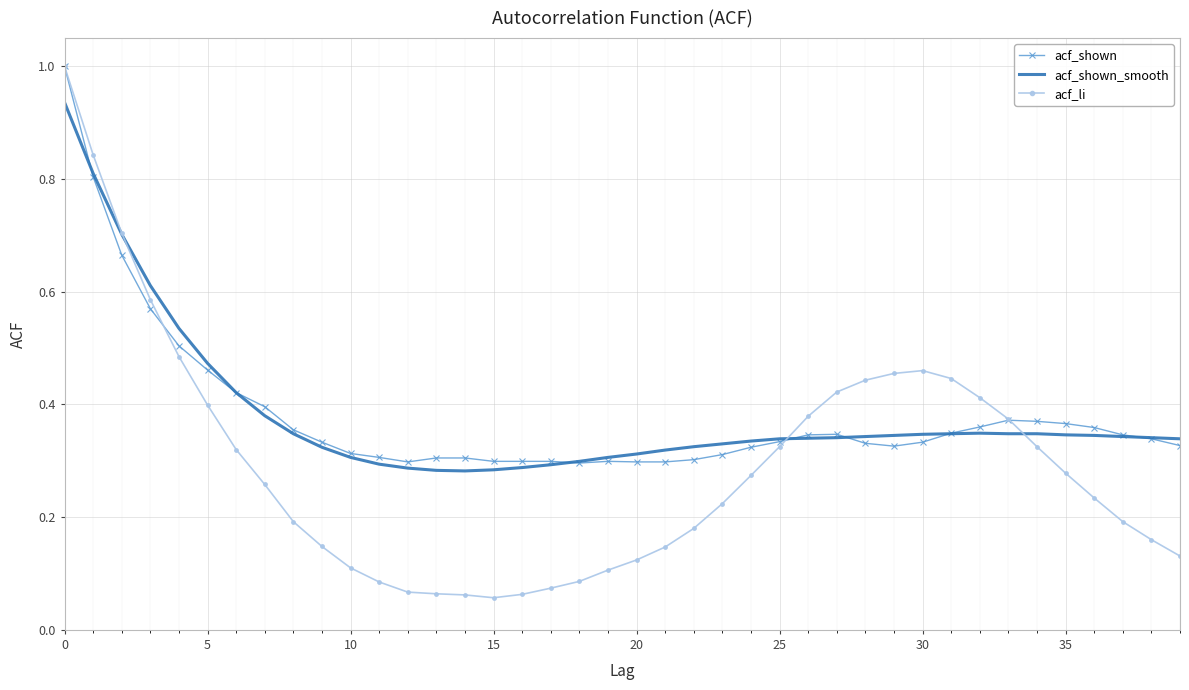

Which series has the largest range (max minus min)?

acf_li